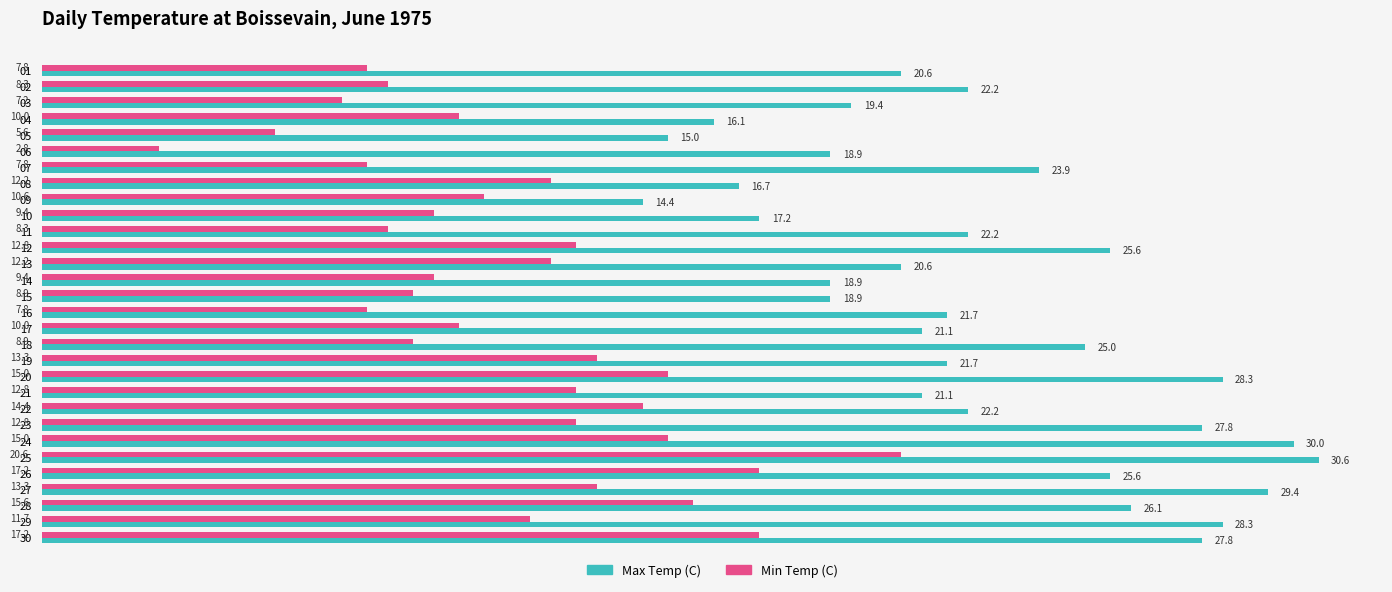

What is the spread (max minus min) of values at 13?

8.4